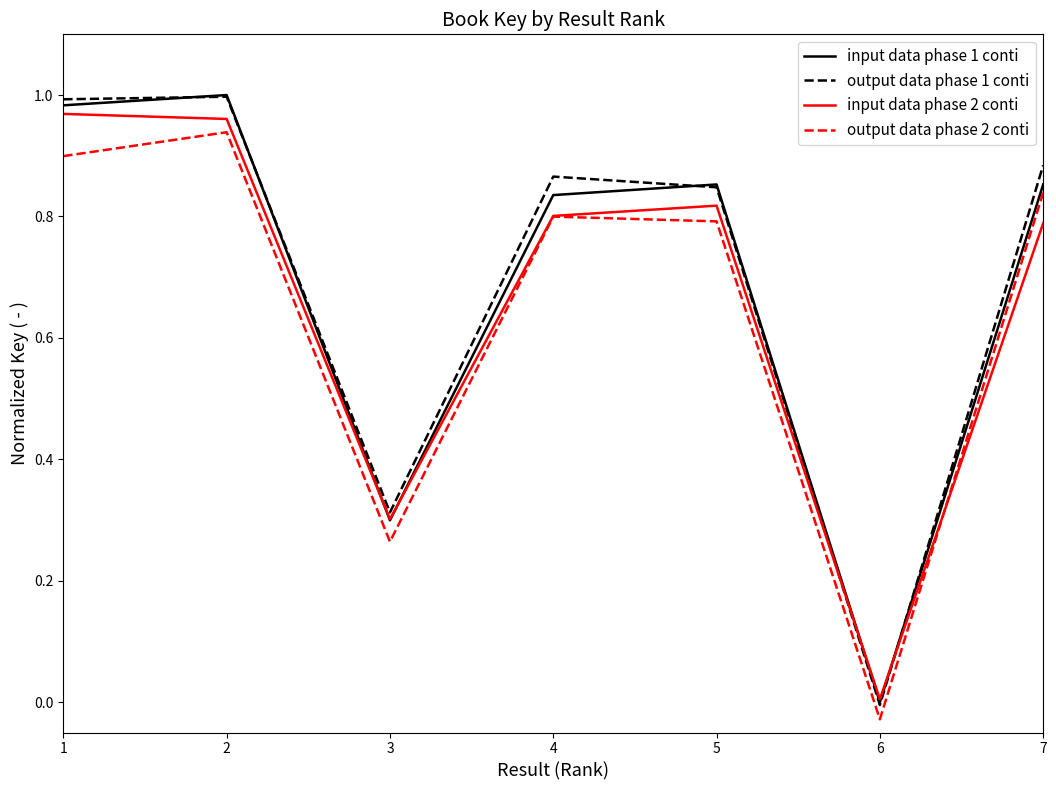

Which series has the largest range (max minus min)?

output data phase 1 conti